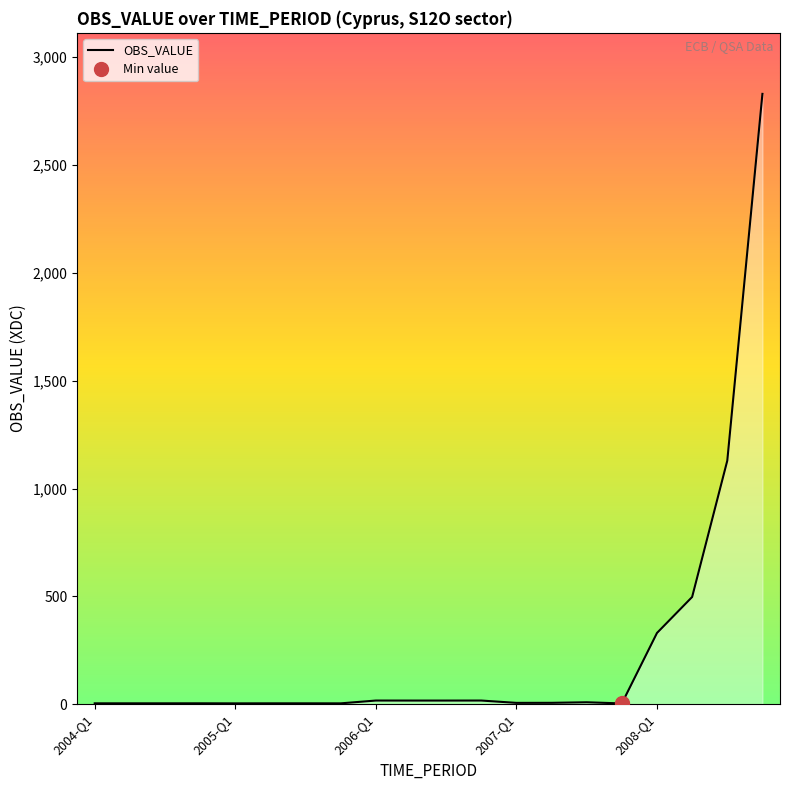

Reading left to right, transcribe all the data shown in this chart.

3.8	3.8	3.8	3.9	3.6	3.8	3.8	3.7	16.7	16.6	16.6	16.7	5.9	6.1	8.7	3.3	330.2	497.0	1129.2	2830.2